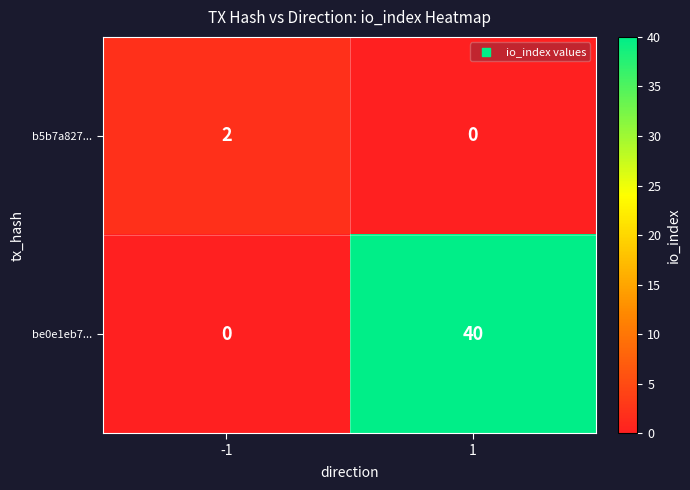

What is the highest value of the be0e1eb7... series?

40